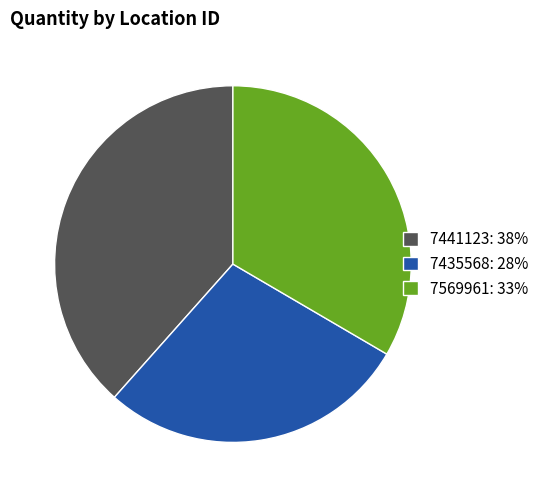

What is the smallest slice in the pie chart?

7435568